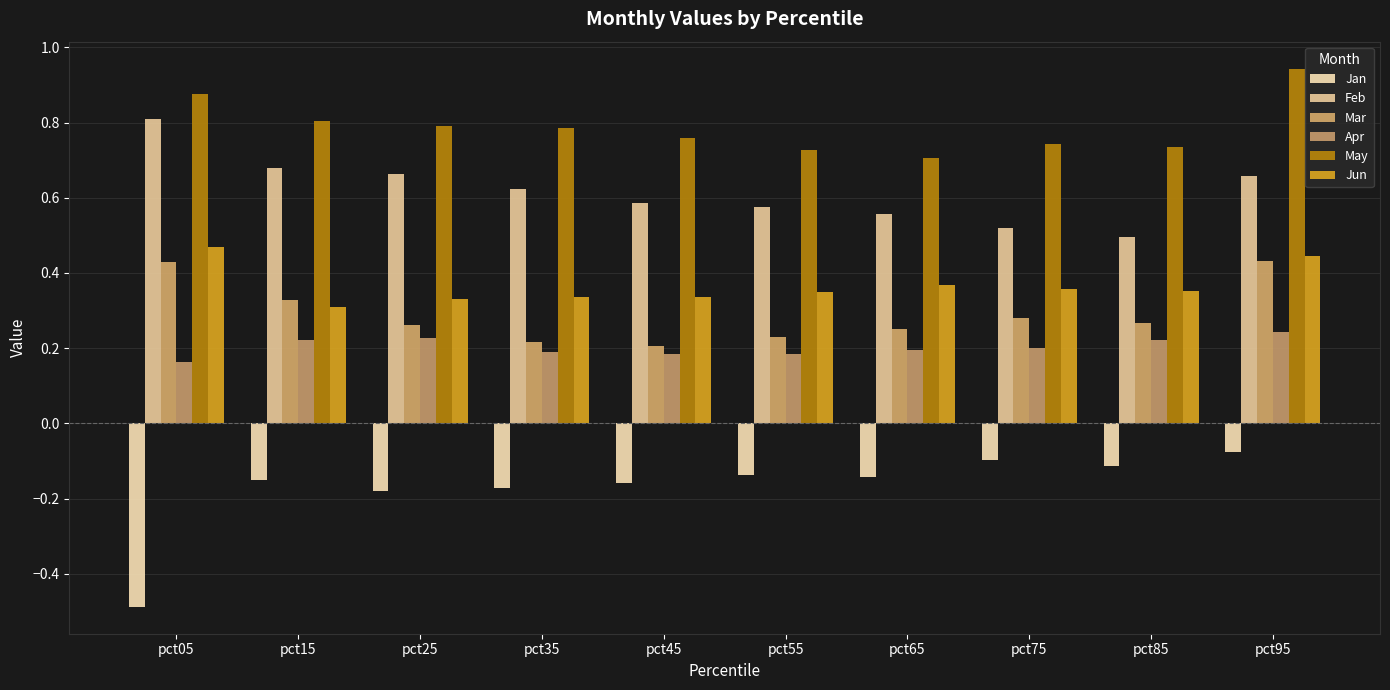

Which series has the widest spread of values?

Jan